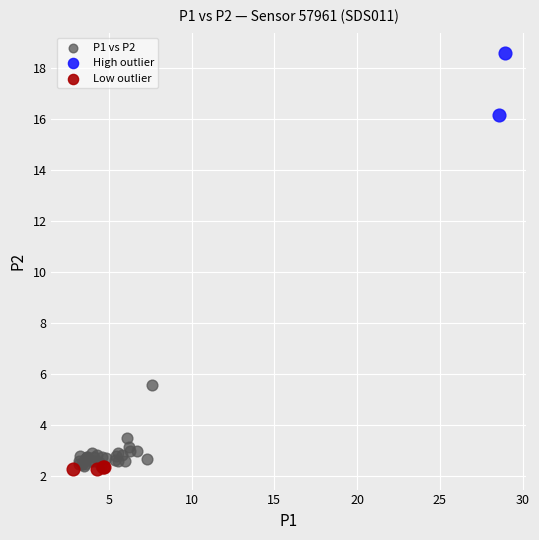

What are all the series names shown in the legend?

P1 vs P2, High outlier, Low outlier